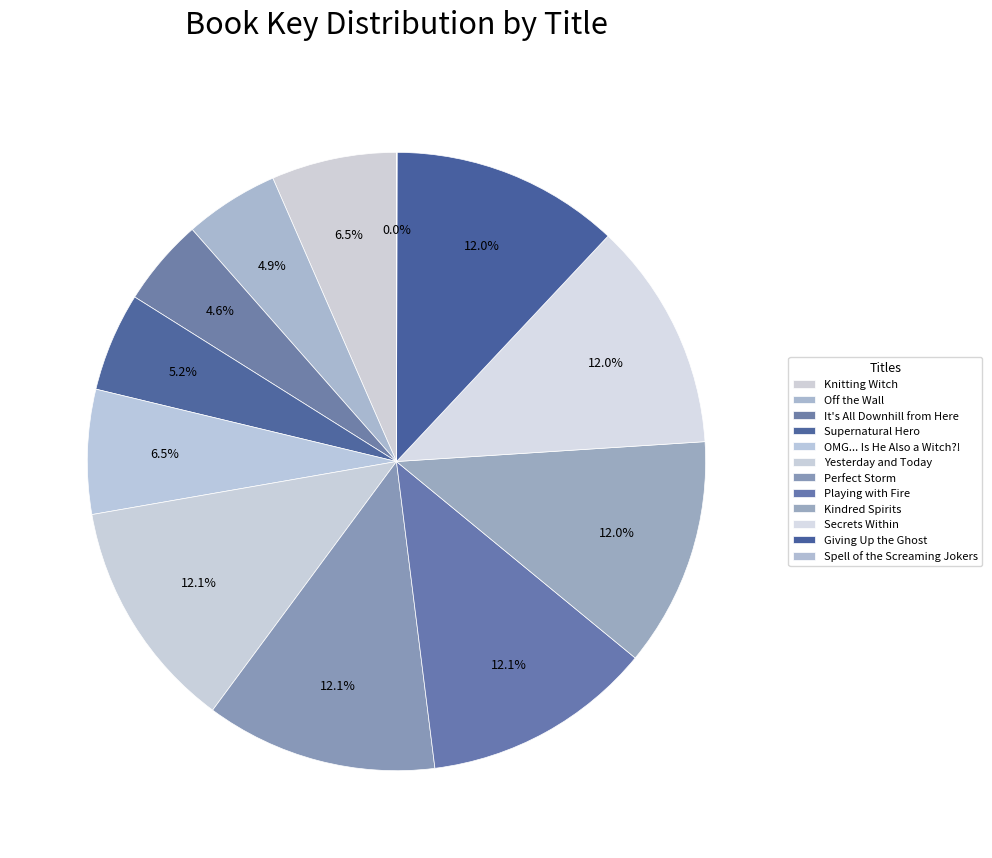

How many slices are in this pie chart?

12